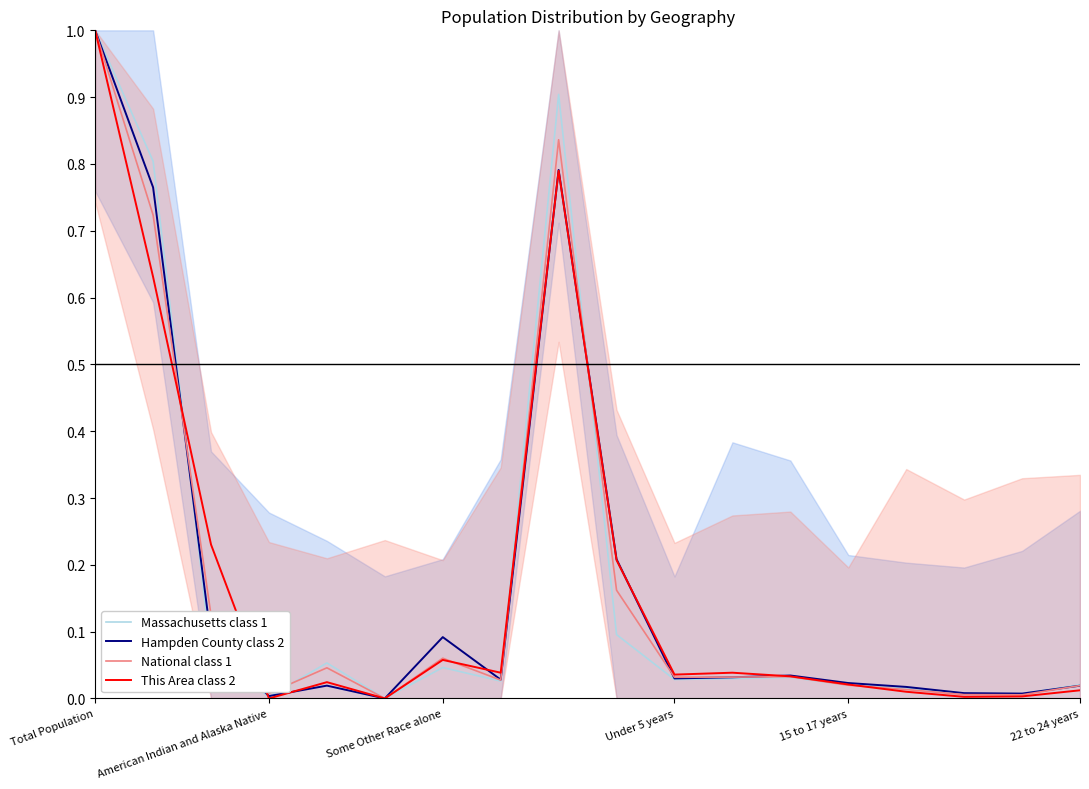

Where is the first local minimum for National class 1?

American Indian and Alaska Native